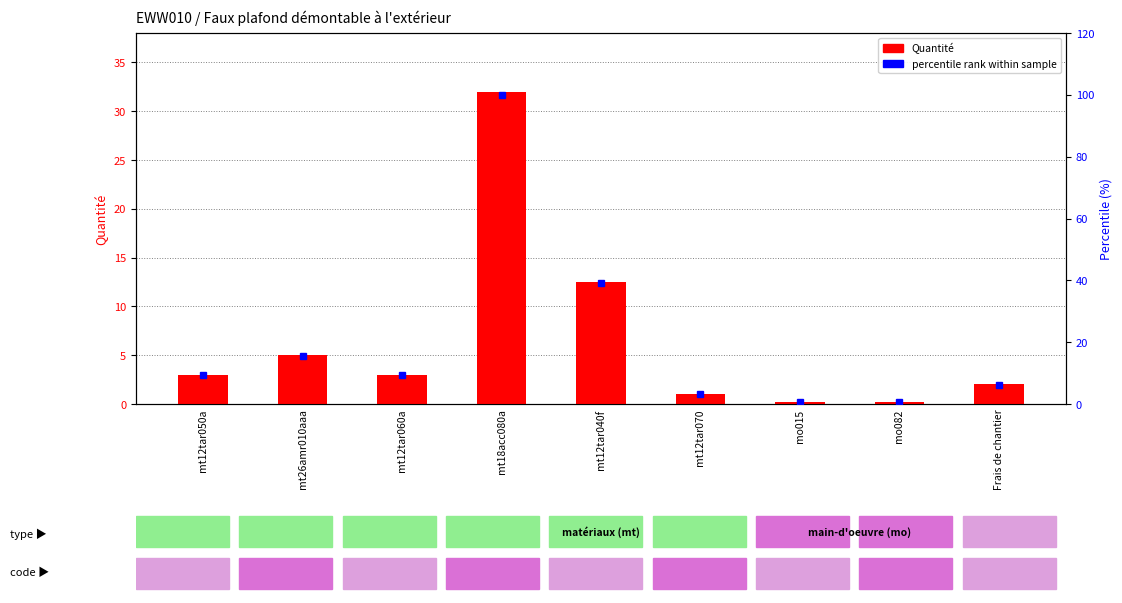

At which category does the chart reach its peak across all series?

mt18acc080a